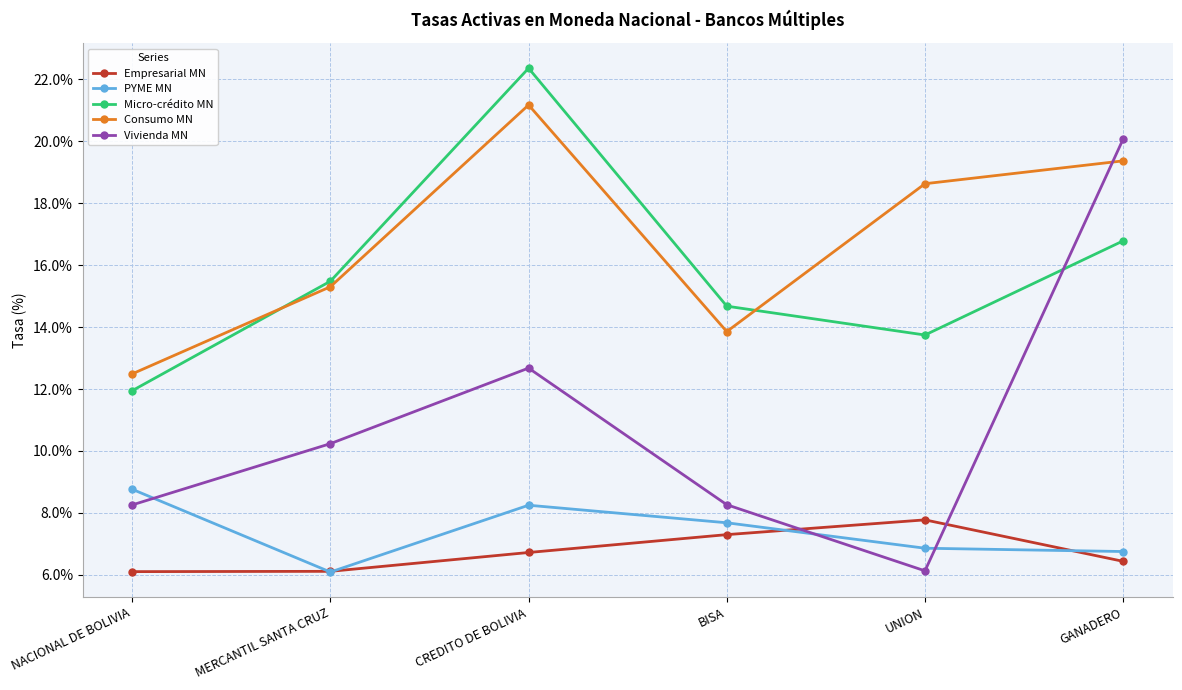

Is this an area chart (filled region under the line)?

No